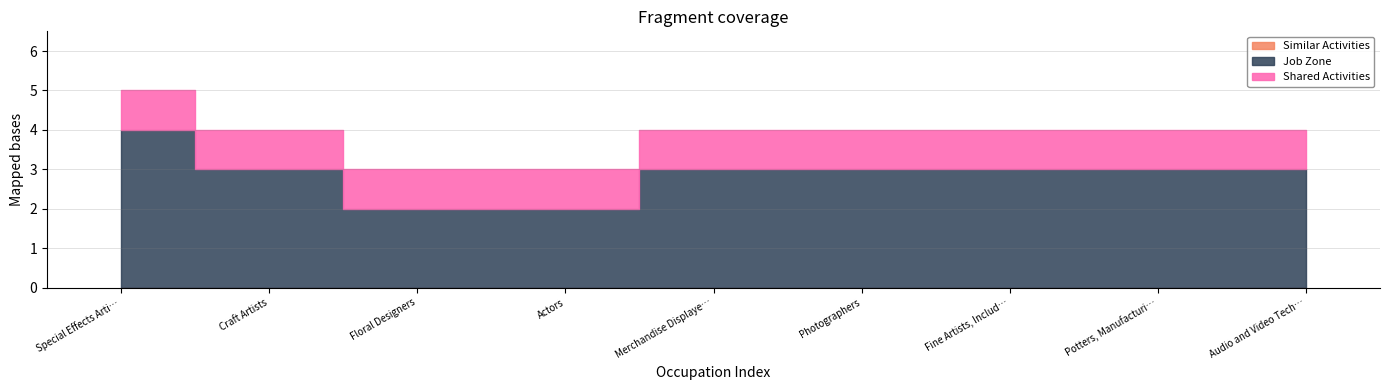

What is the label of the 7th point from the right?

Floral Designers